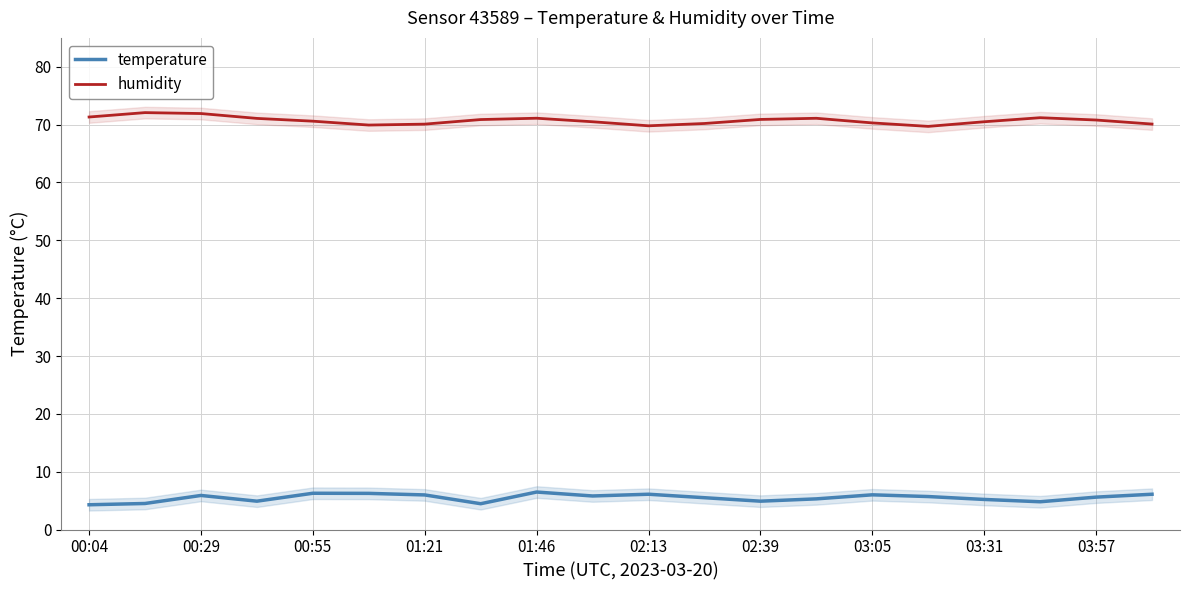

What is the lowest value of the temperature series?

4.3